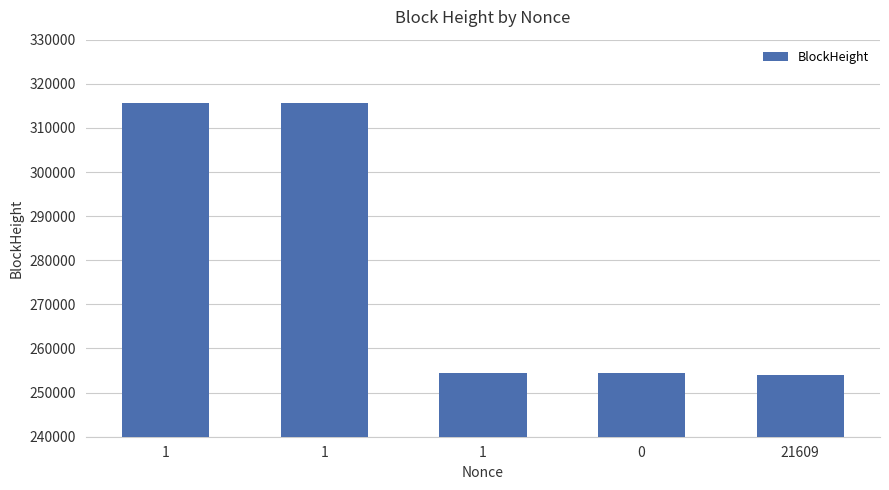

How many distinct data groups are displayed?

1